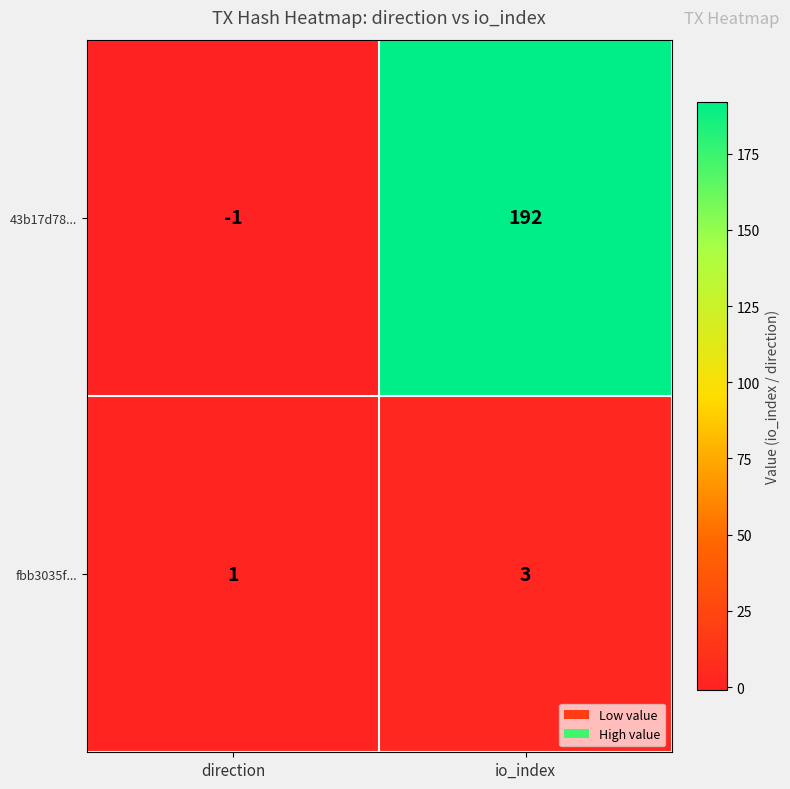

What is the difference between the highest and lowest values at direction?

2